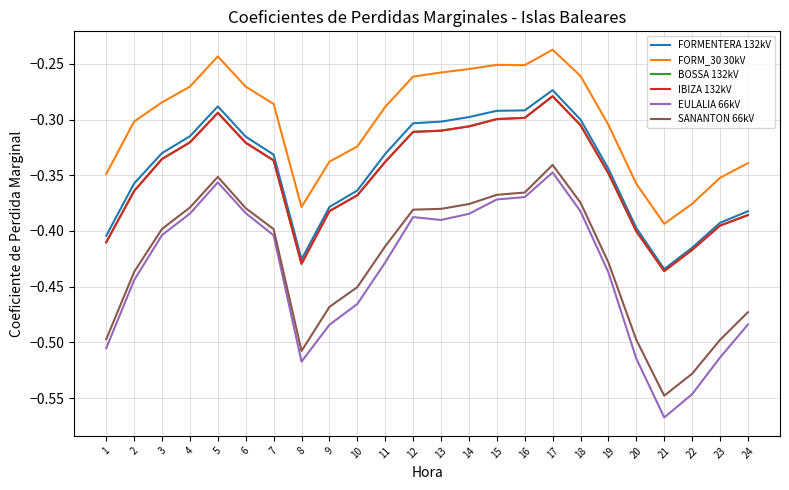

What is the total value across all series at 10?

-2.3